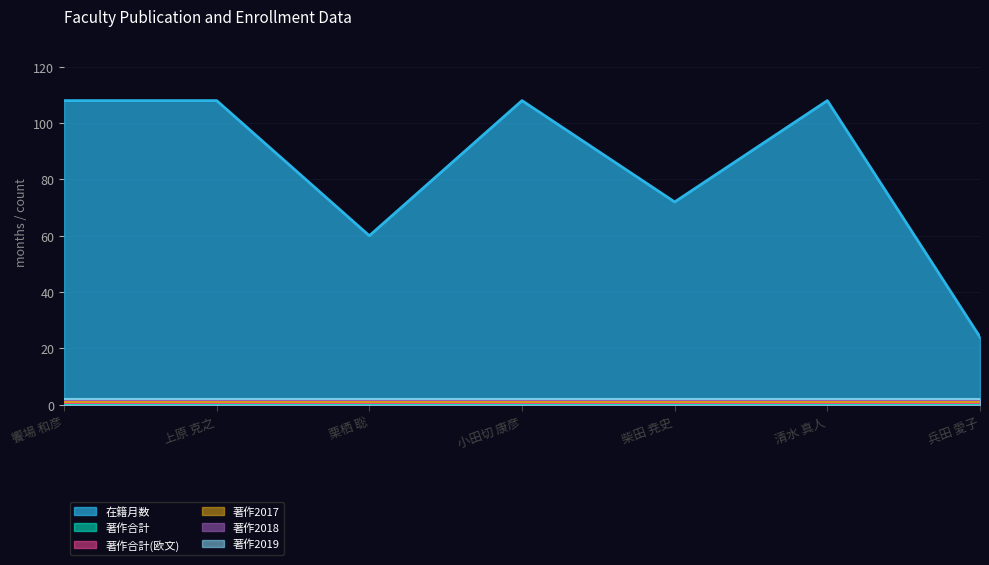

Rank the categories by 著作2019 value from lowest to highest.

饗場 和彦, 上原 克之, 栗栖 聡, 小田切 康彦, 柴田 尭史, 清水 真人, 兵田 愛子